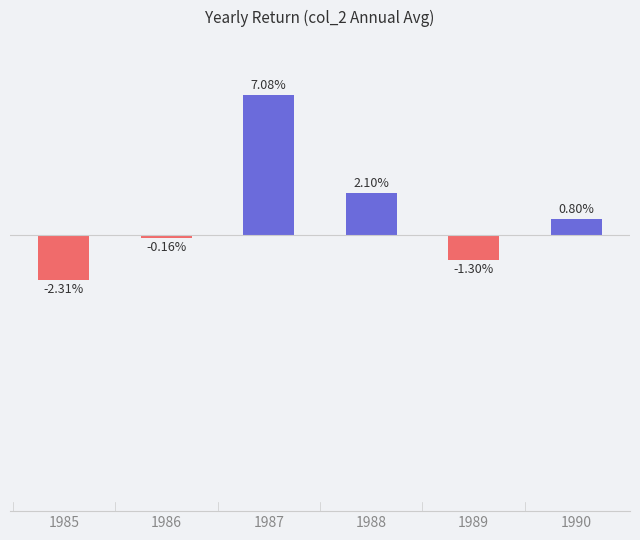

Rank the categories by value from highest to lowest.

1987, 1988, 1990, 1986, 1989, 1985